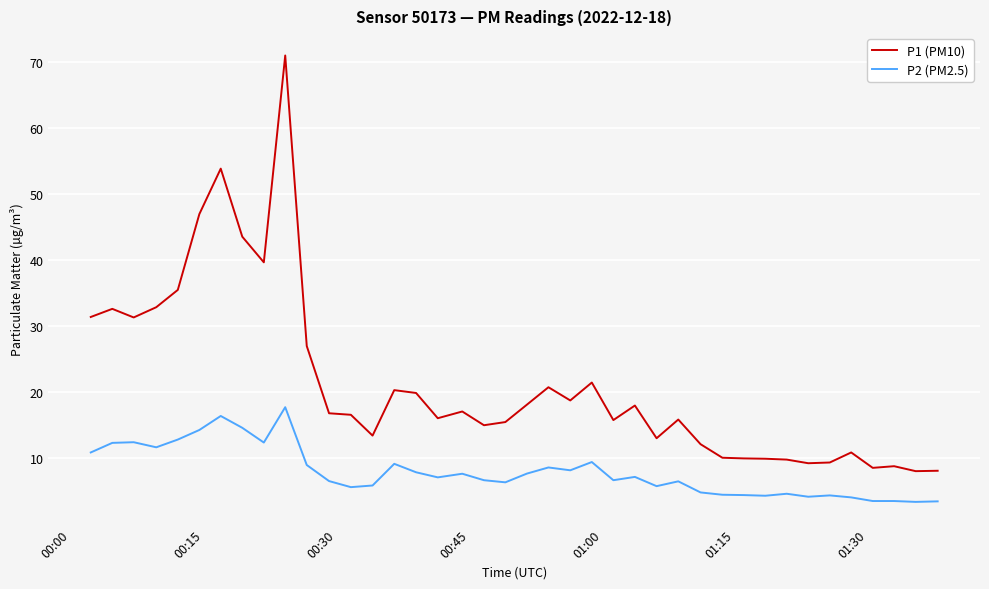

Which series has the largest range (max minus min)?

P1 (PM10)